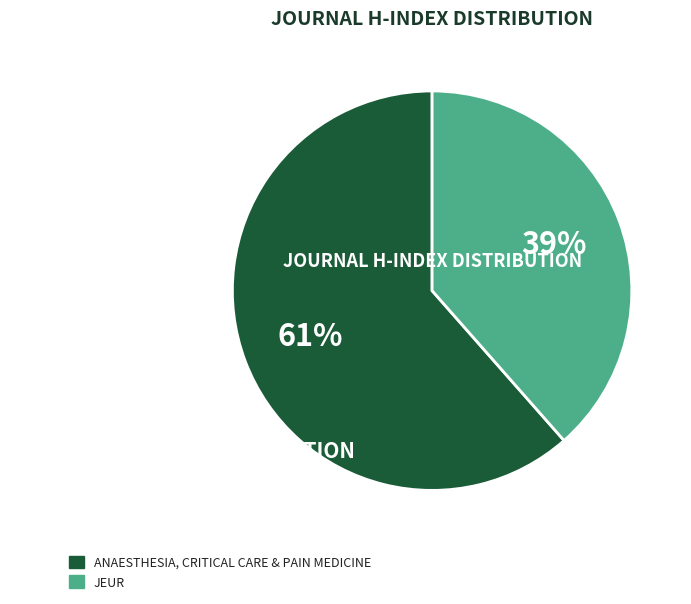

Does any single category account for the majority?

Yes